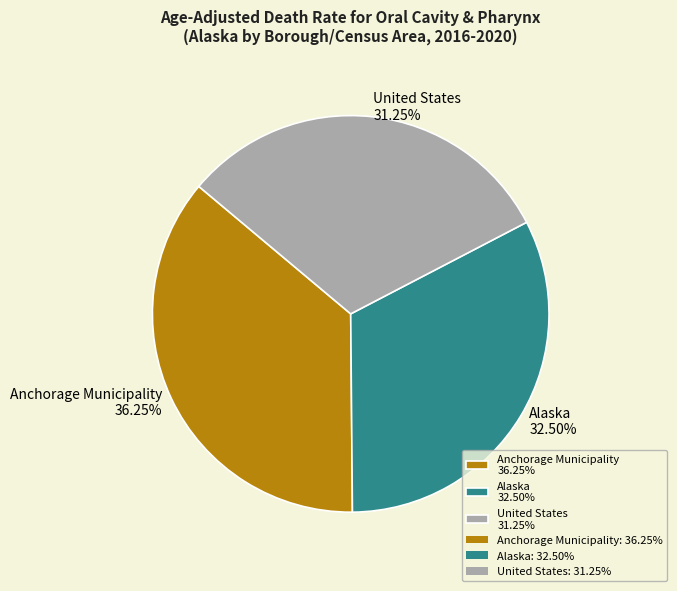

What is the largest slice in the pie chart?

Anchorage Municipality